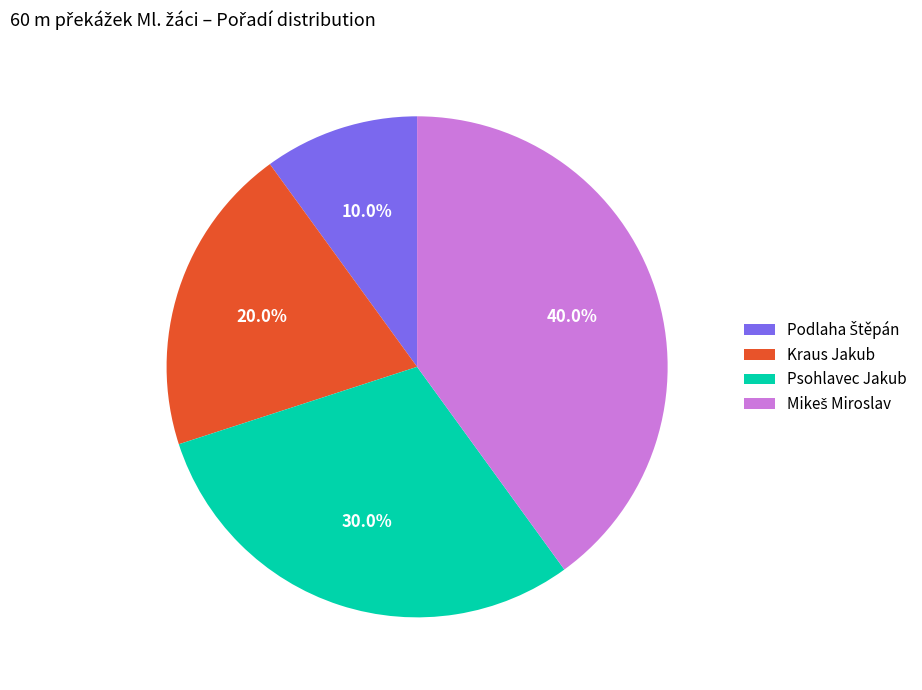

Count the number of slices in the pie.

4